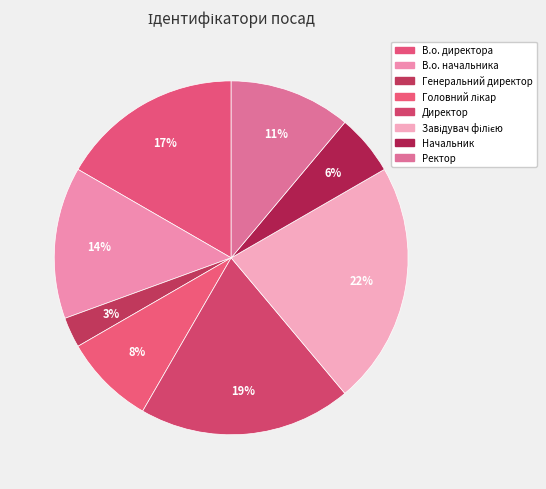

Which has a higher value, Ректор or В.о. директора?

В.о. директора